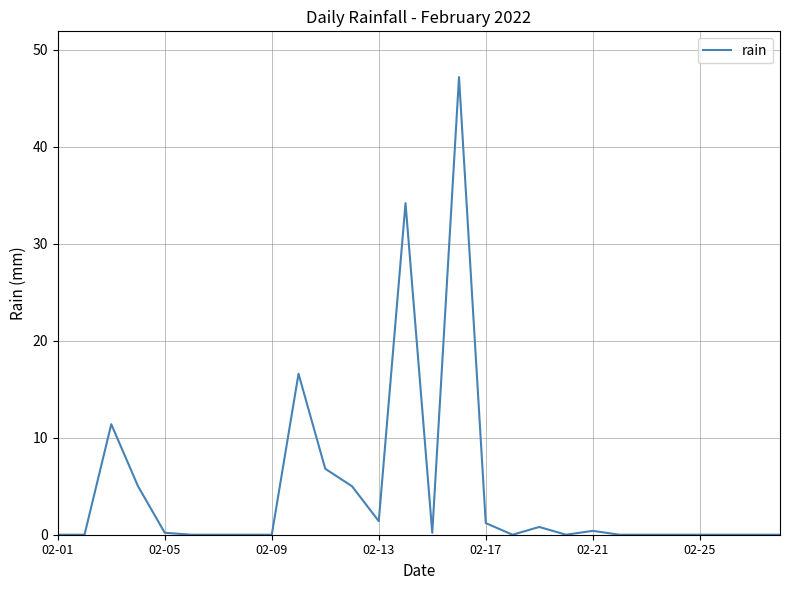

What is the maximum value shown in the chart?

47.2